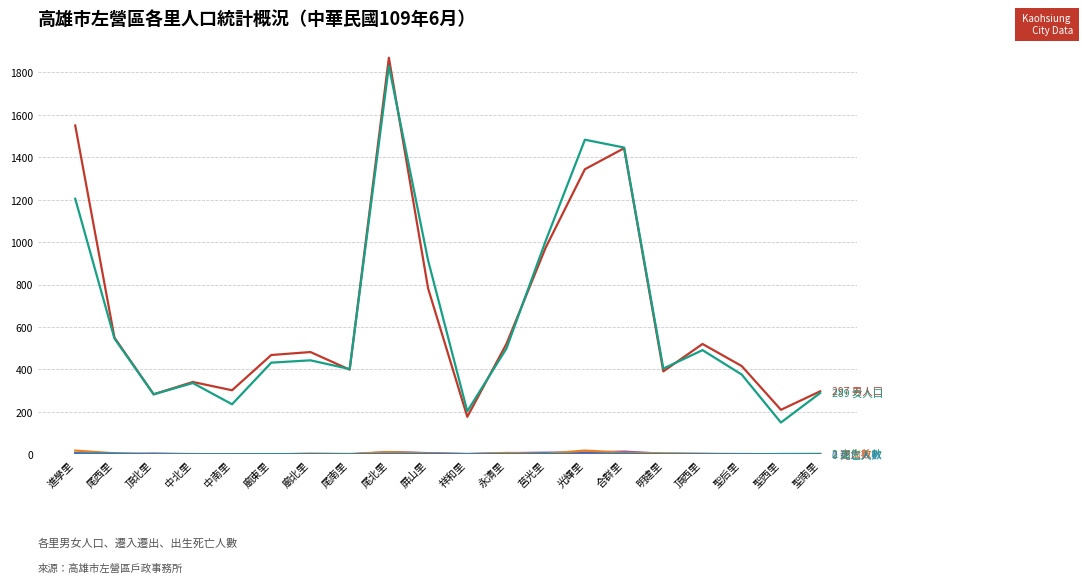

At which category is the sum across all series the highest?

尾北里